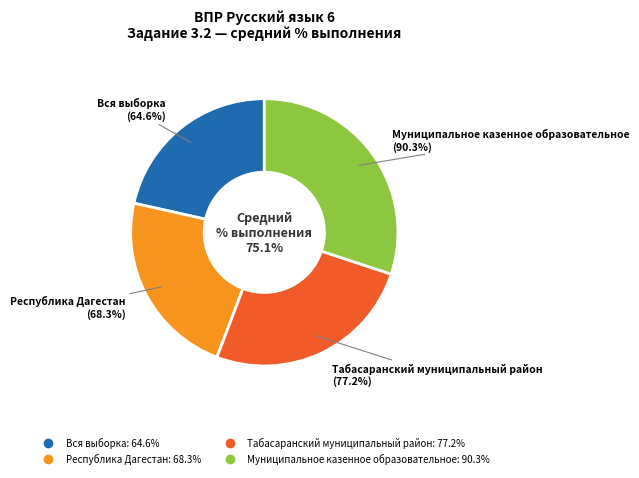

Does any single category account for the majority?

No